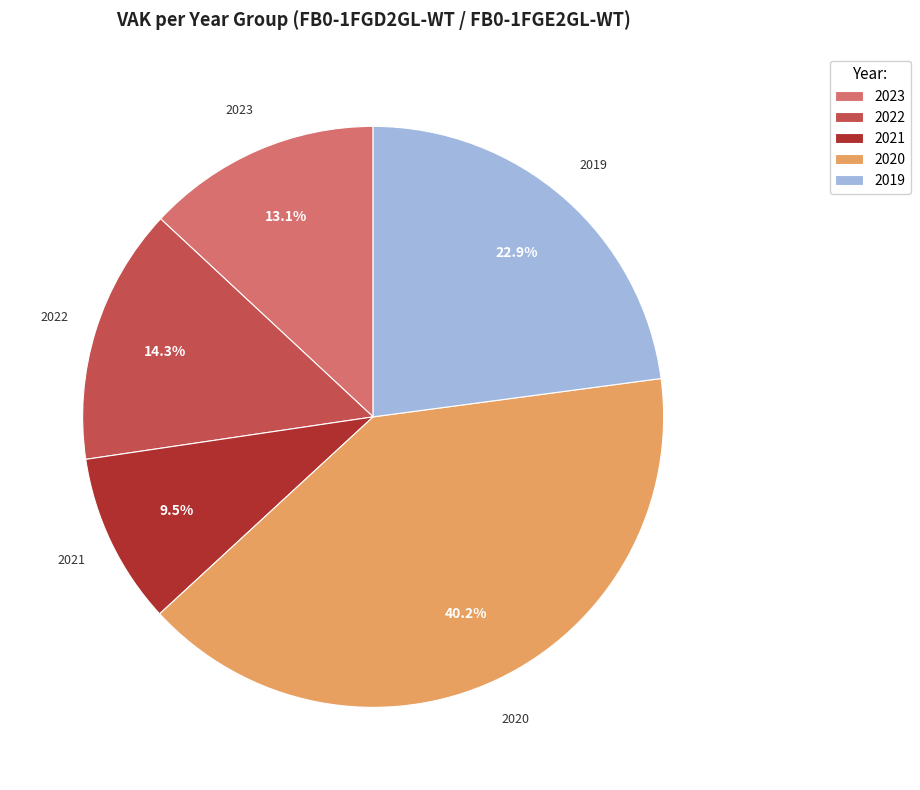

How many slices are in this pie chart?

5